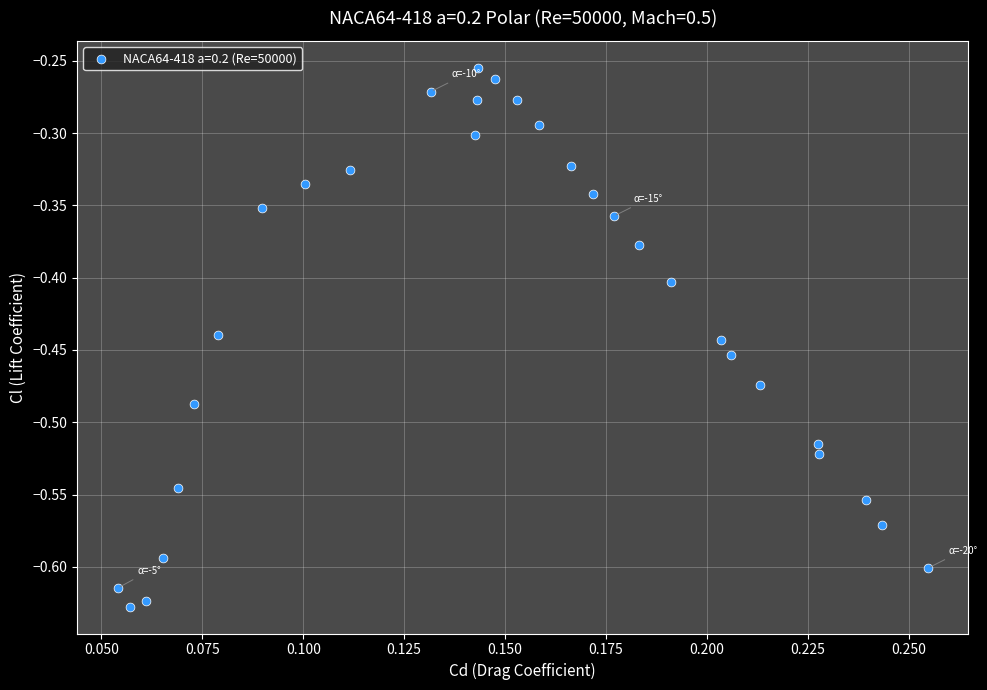

What is the range of Y values (max minus min)?

0.4